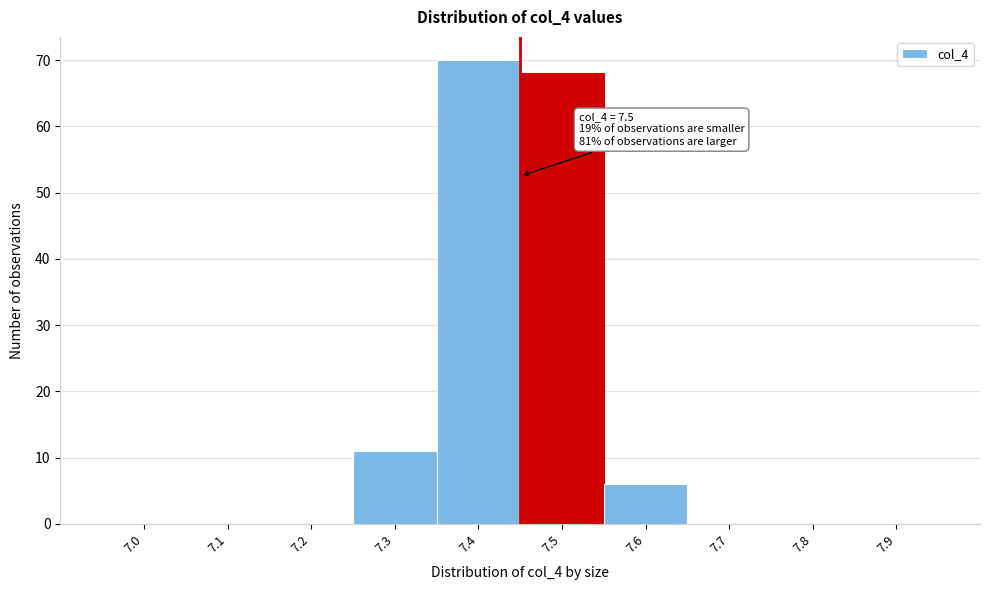

Reading left to right, transcribe all the data shown in this chart.

7.0=0	7.1=0	7.2=0	7.3=11	7.4=70	7.5=68	7.6=6	7.7=0	7.8=0	7.9=0